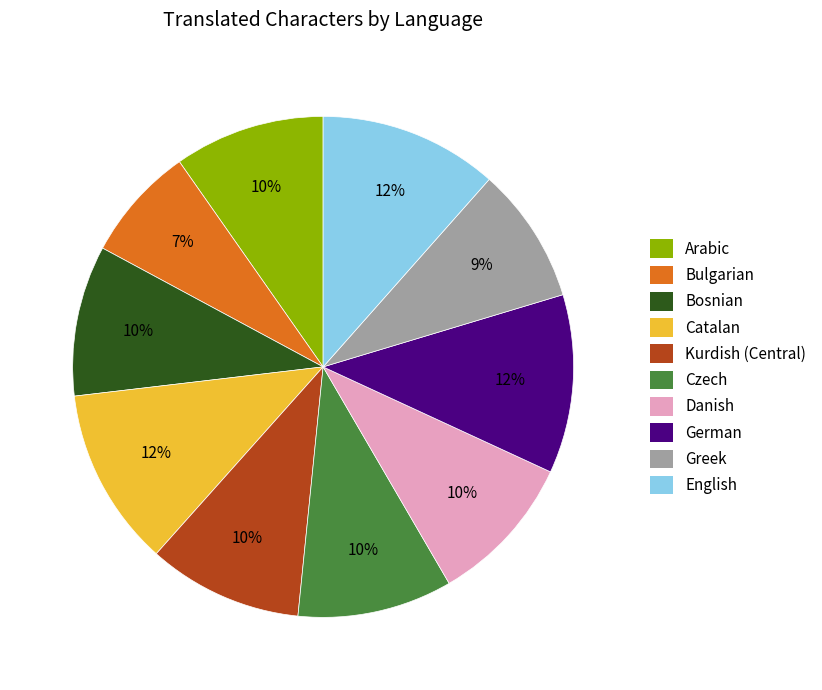

Is the sum of Bosnian and English greater than half?

No